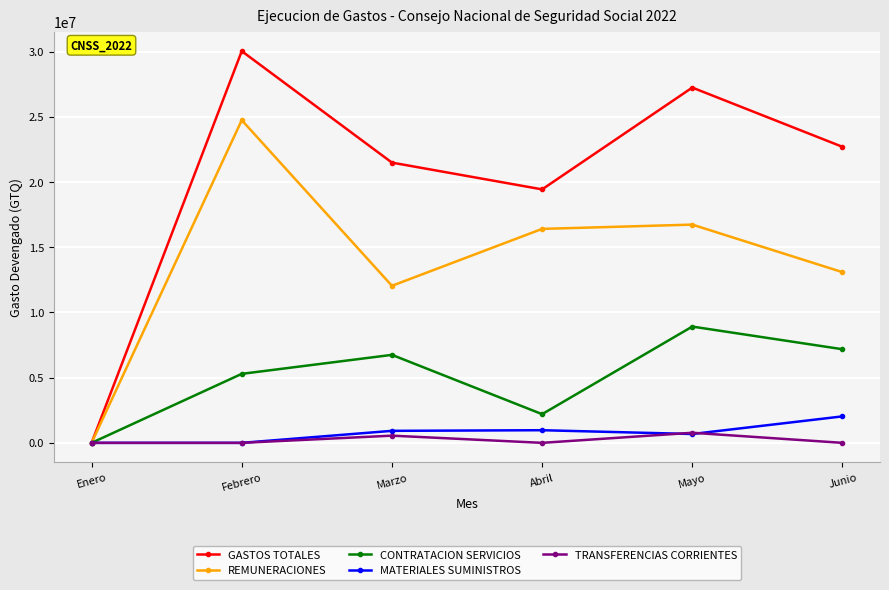

At which label does CONTRATACION SERVICIOS first exceed 6748729?

Marzo